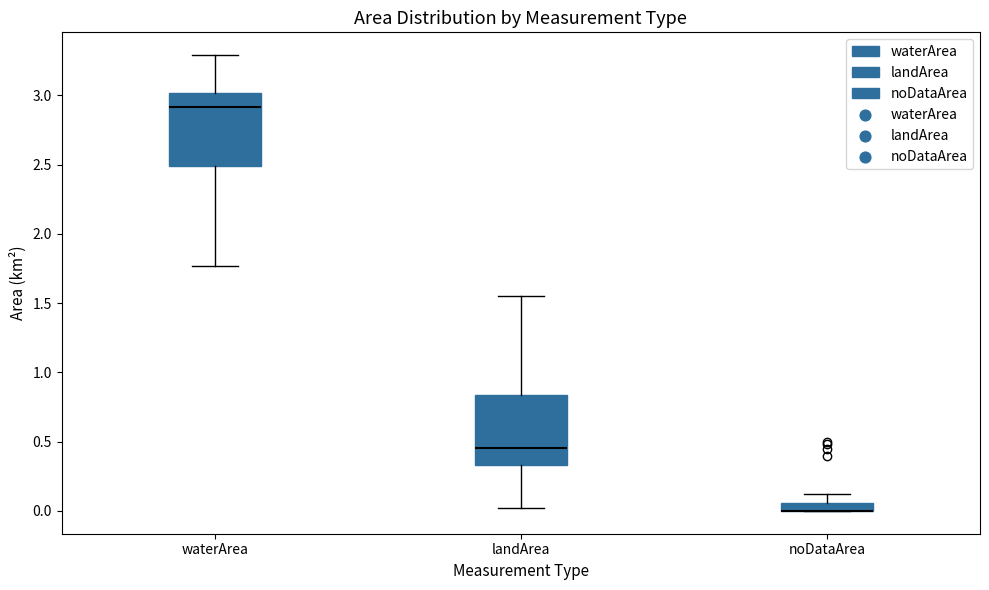

Where is the lower edge of the box for landArea on the y-axis? The values are not printed on the chart, so give them approximately, as read against the axis.

0.35